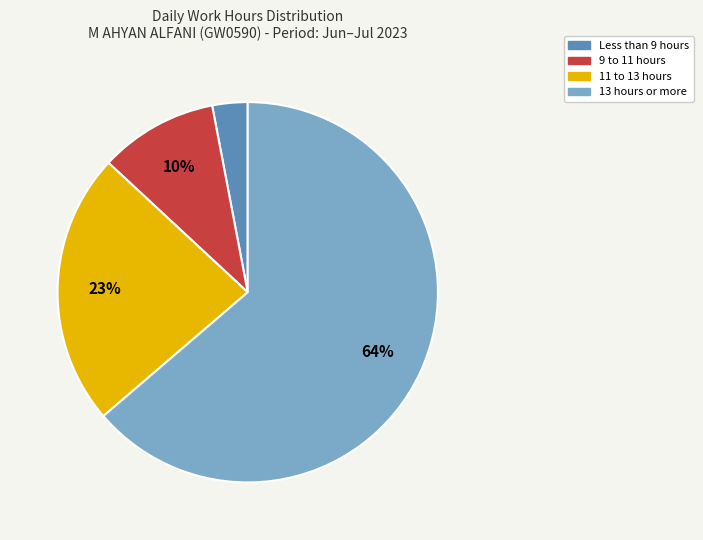

Does any single category account for the majority?

Yes